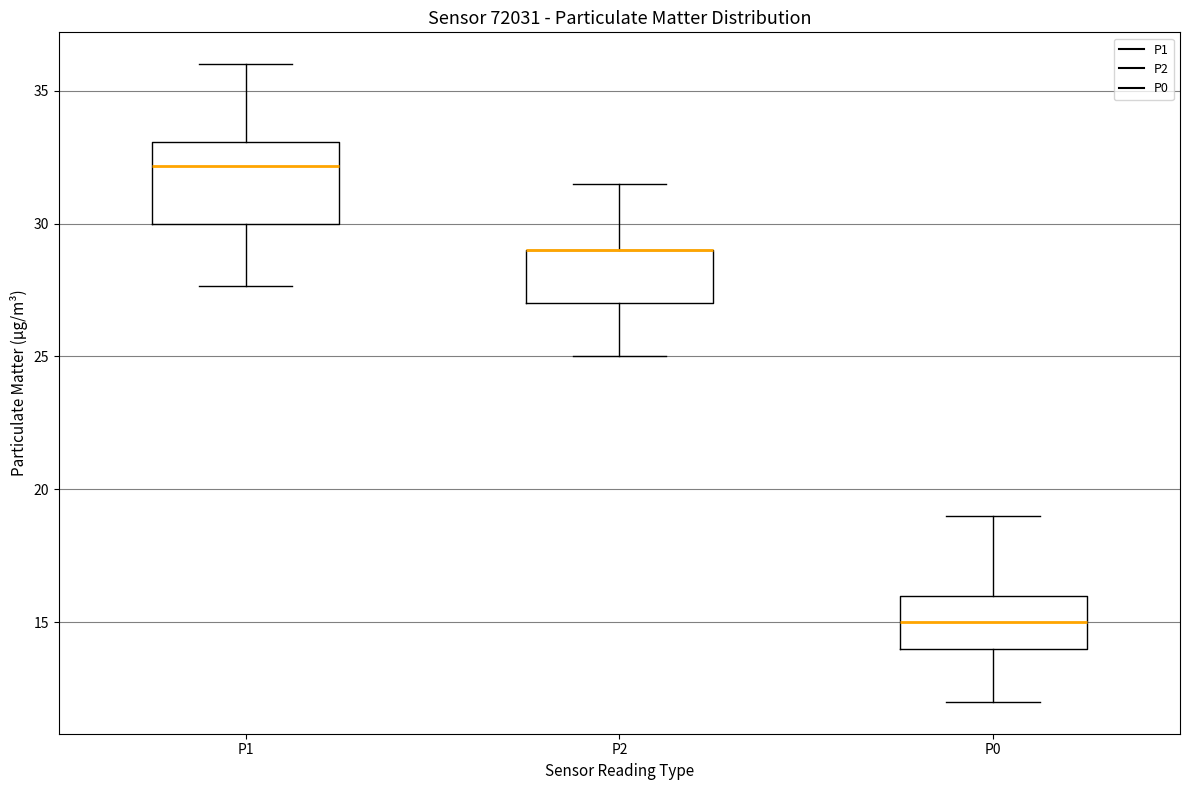

Reading left to right, read every box against the y-axis: the position of its median line, the range the box covers, and the ends of its whiskers. The values are not printed on the chart, so give them approximately, as read against the axis.

P1: median 32.0, box 30.0 to 33.0, whiskers 27.5 to 36.0
P2: median 29.0 (drawn on the box's upper edge), box 27.0 to 29.0, whiskers 25.0 to 31.5
P0: median 15.0, box 14.0 to 16.0, whiskers 12.0 to 19.0